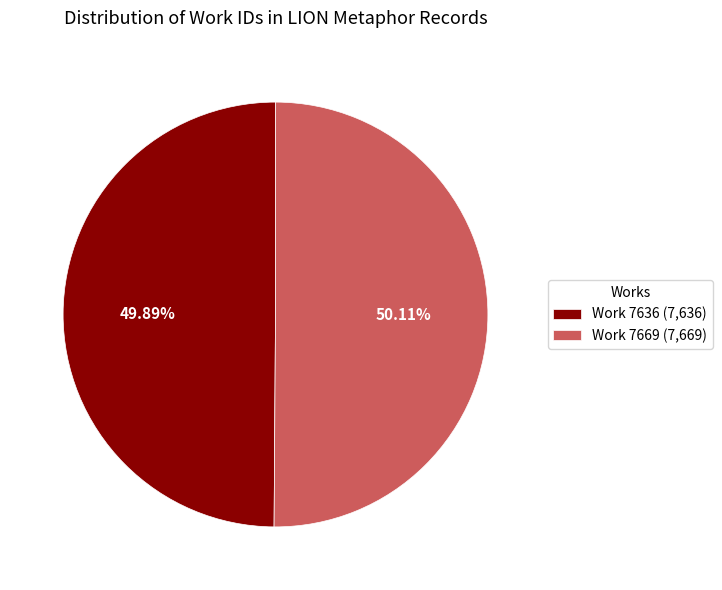

What is the total percentage of Work 7636 and Work 7669?

100.0%